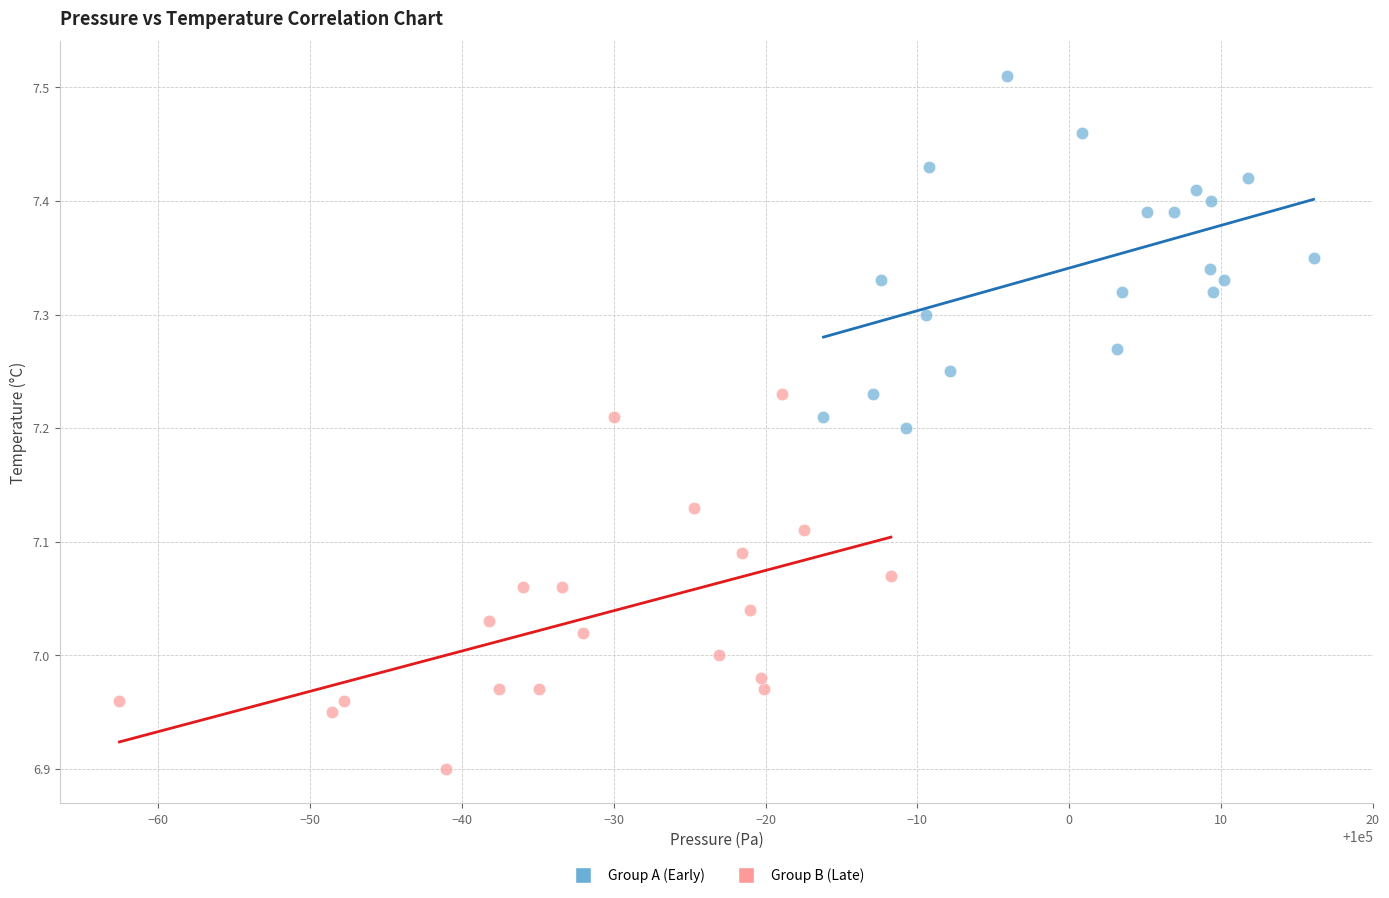

Which series reaches the maximum Y coordinate?

Group A (Early)